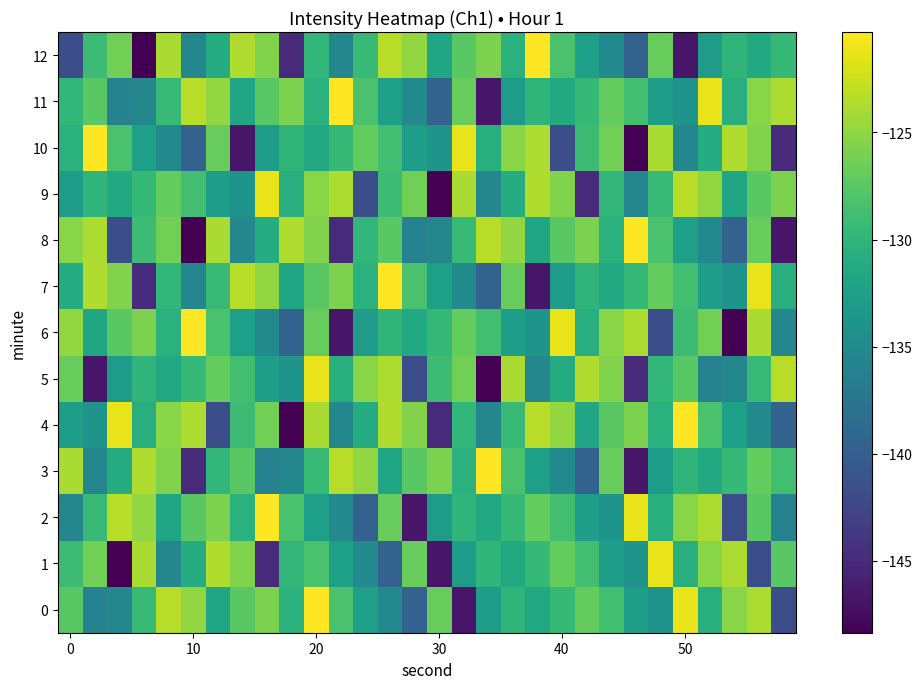

What is the maximum value shown in the chart?

-120.3